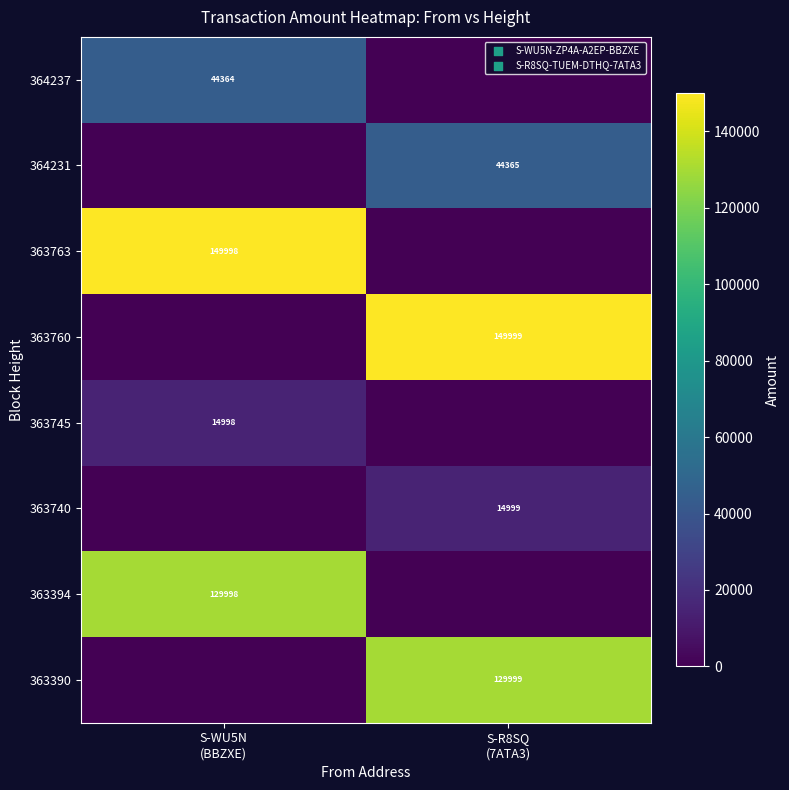

What is the sum of the 363394 values at S-R8SQ (7ATA3) and S-WU5N (BBZXE)?

129998.0